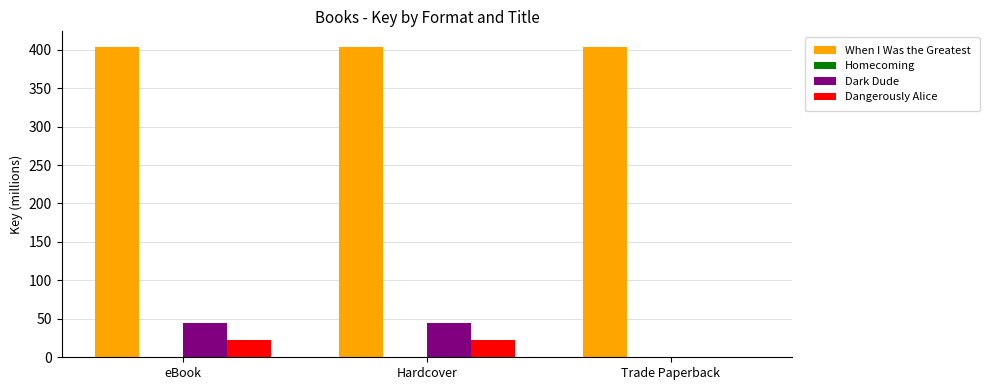

Which series changed the most between eBook and Trade Paperback?

Dark Dude